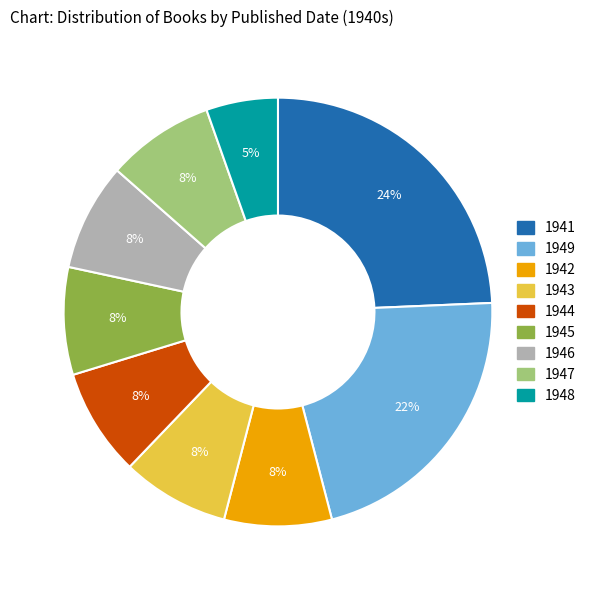

Count the number of slices in the pie.

9